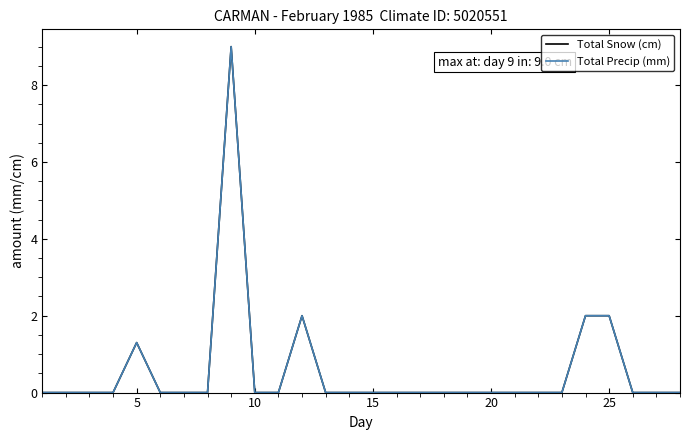

What is the average value of the Total Precip (mm) series?

0.6